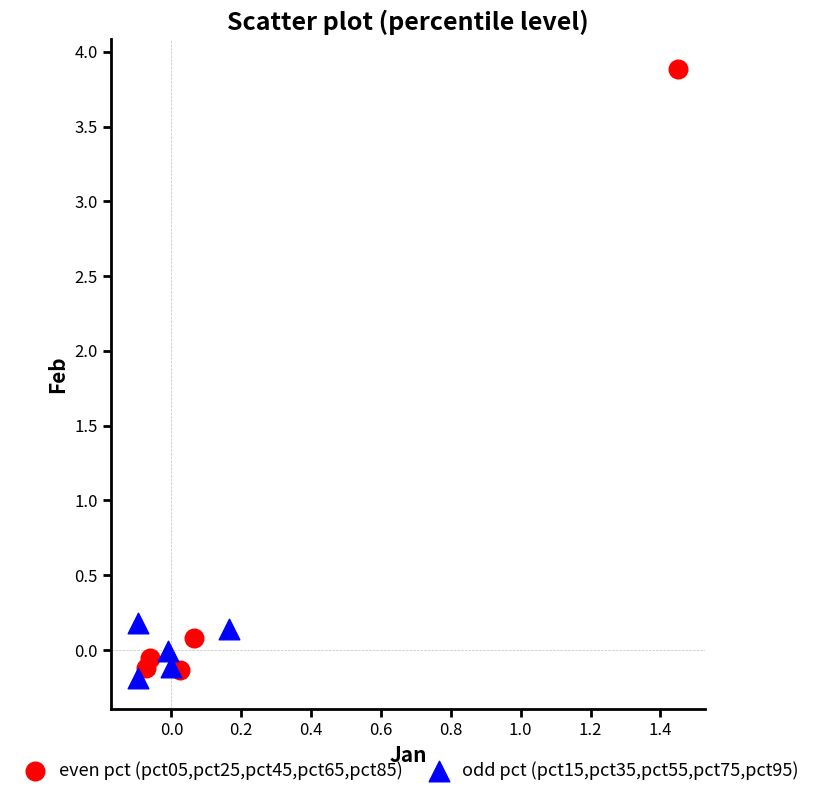

Which series has the largest Y range (max minus min)?

even pct (pct05,pct25,pct45,pct65,pct85)